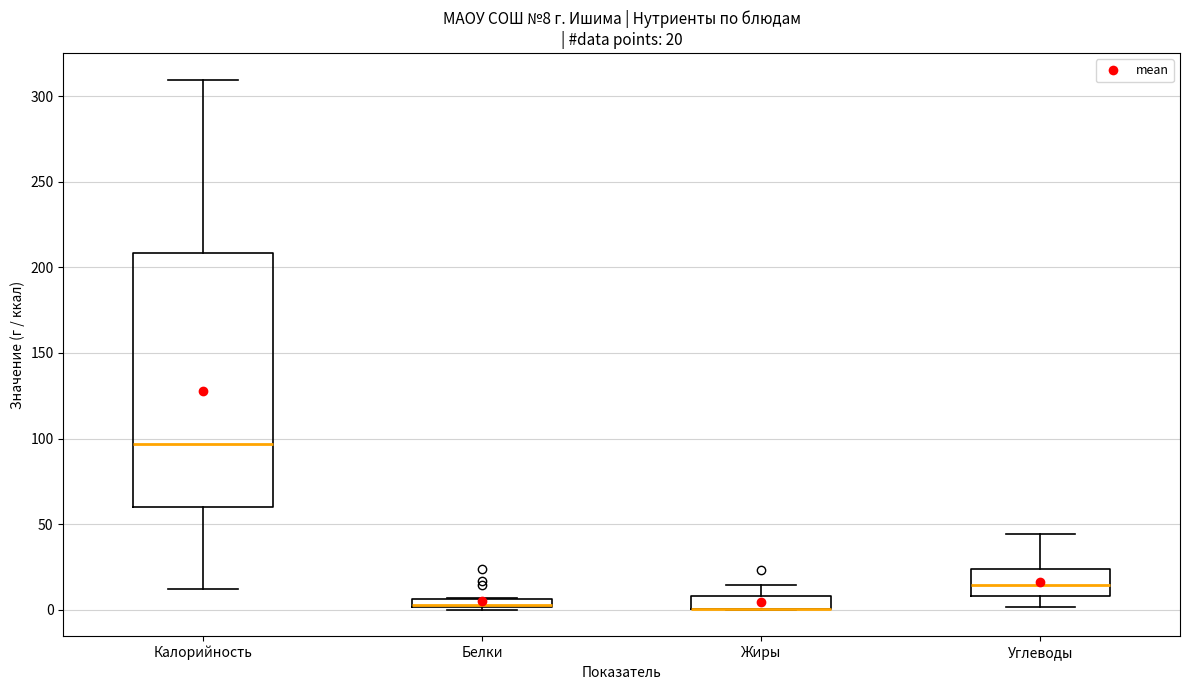

Which box is the tallest, from its lower edge to its upper edge?

Калорийность